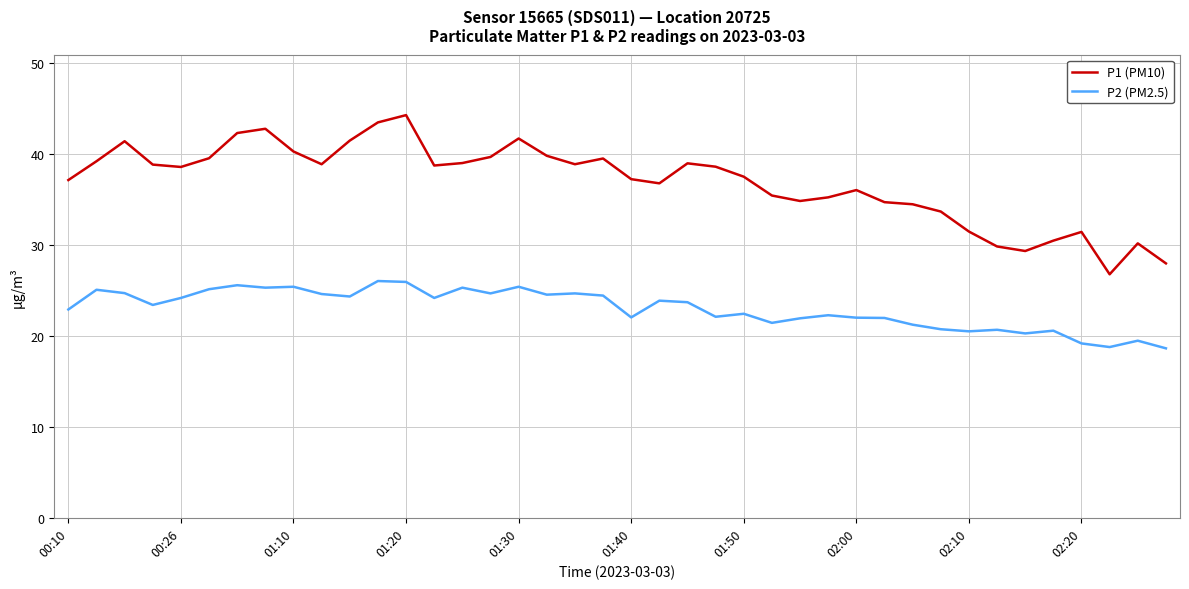

How many values in the P1 (PM10) series are below 38?

19